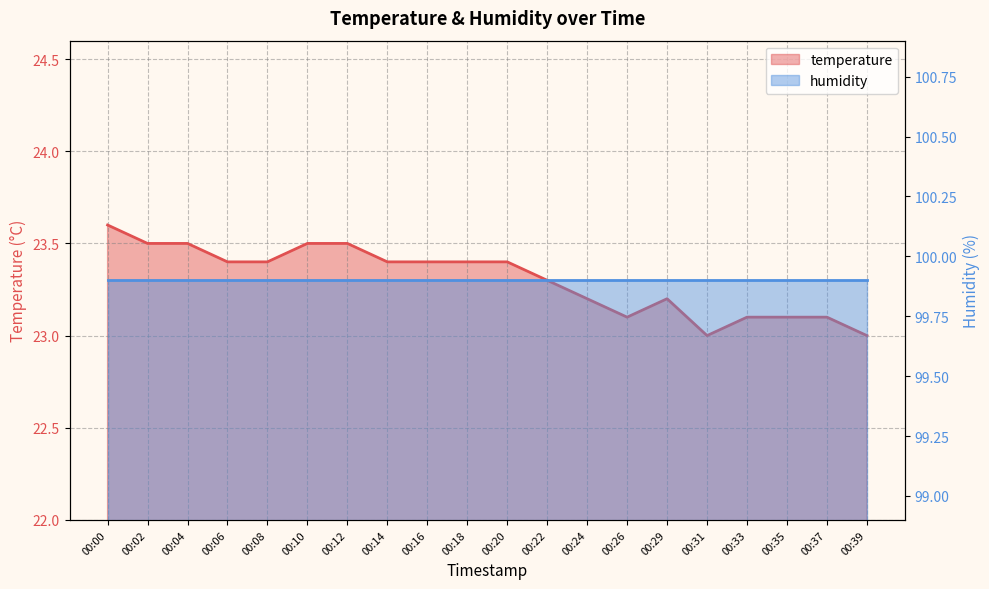

What is the maximum value for temperature?

23.6